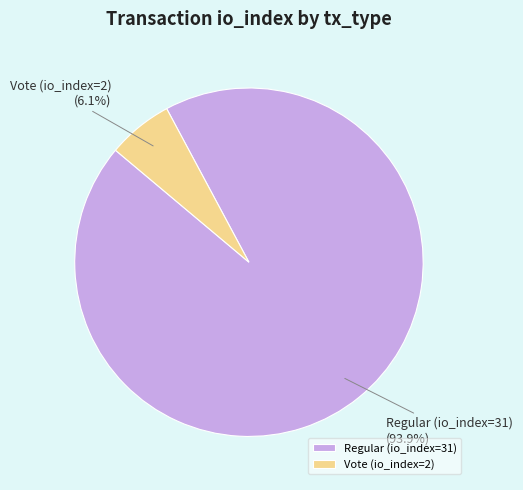

Rank the categories by value from highest to lowest.

Regular (io_index=31), Vote (io_index=2)